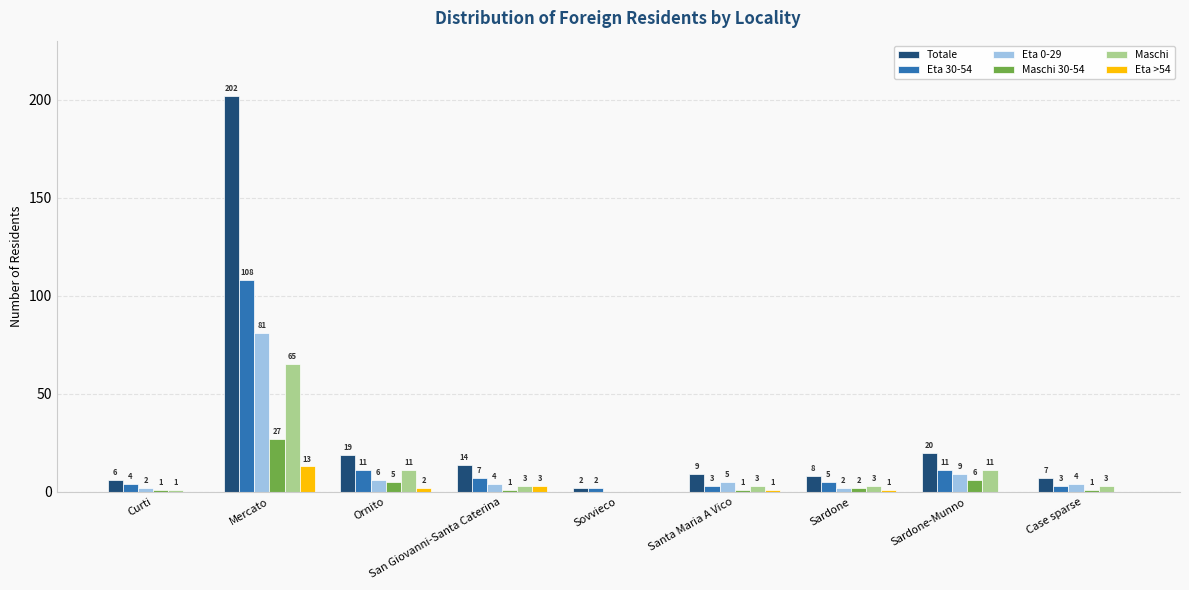

What is the sum of the Maschi 30-54 values at Sardone and Mercato?

29